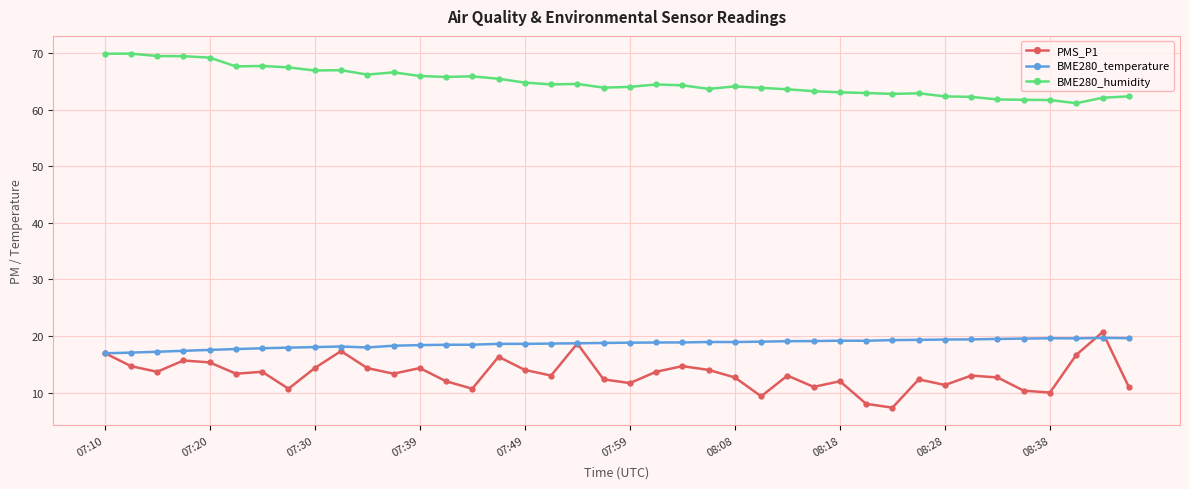

How many distinct data groups are displayed?

3